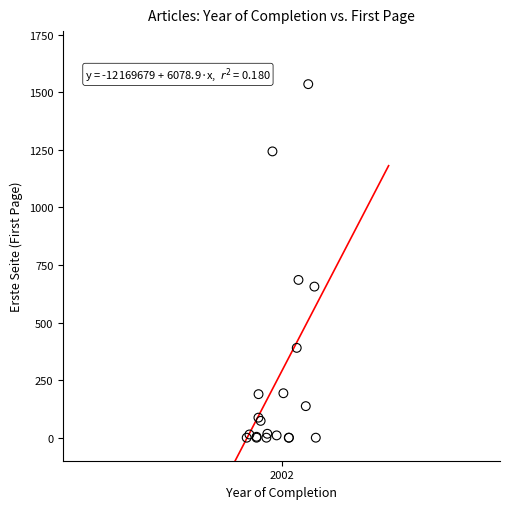

What Y value in the scatter plot is closest to 767?

685